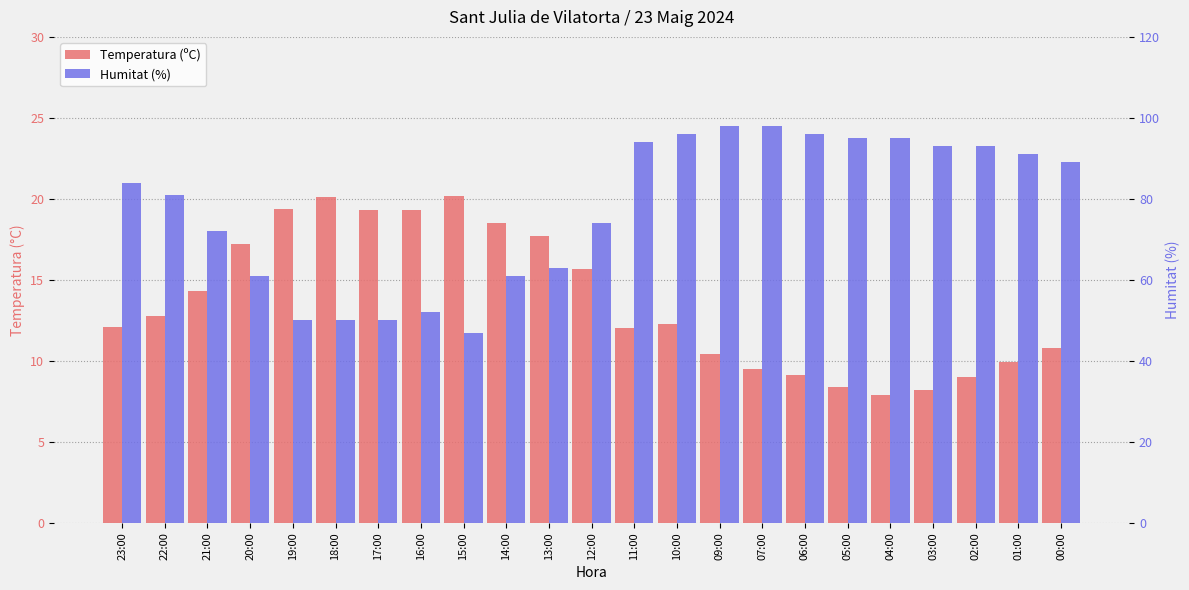

Reading left to right, list all the values displayed in this chart.

Temperatura (ºC): 12.1	12.8	14.3	17.2	19.4	20.1	19.3	19.3	20.2	18.5	17.7	15.7	12.0	12.3	10.4	9.5	9.1	8.4	7.9	8.2	9.0	9.9	10.8
Humitat (%): 84.0	81.0	72.0	61.0	50.0	50.0	50.0	52.0	47.0	61.0	63.0	74.0	94.0	96.0	98.0	98.0	96.0	95.0	95.0	93.0	93.0	91.0	89.0